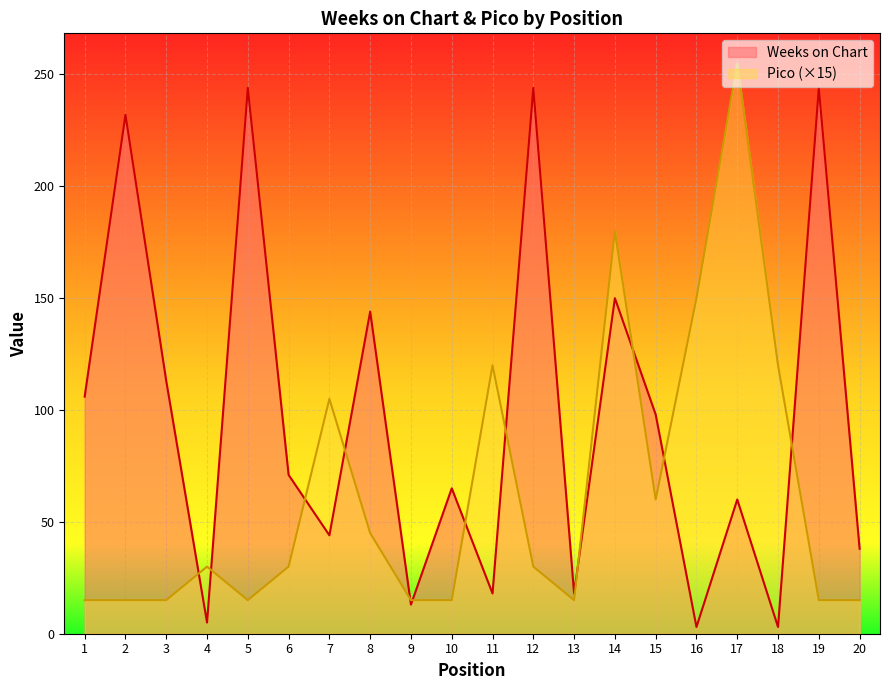

Which series ends up on top after the final intersection of Pico and Weeks on Chart?

Weeks on Chart